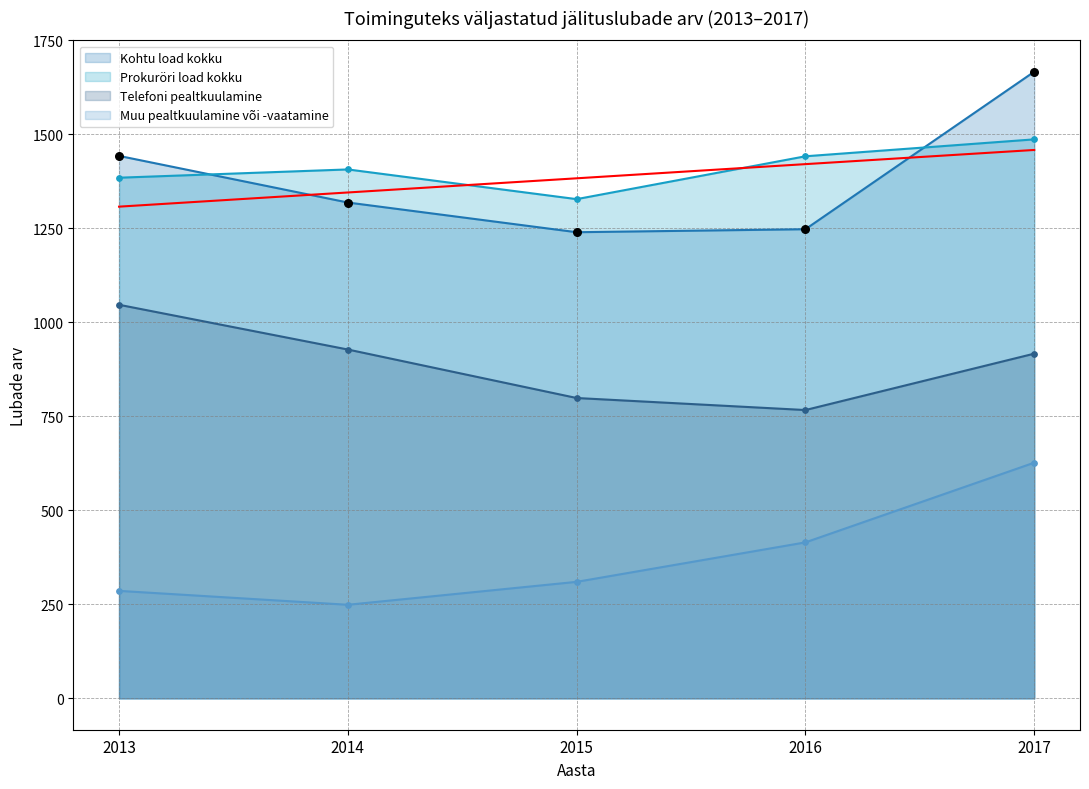

Is the value of Telefoni pealtkuulamine at 2013 greater than the value of Muu pealtkuulamine või -vaatamine at 2014?

Yes